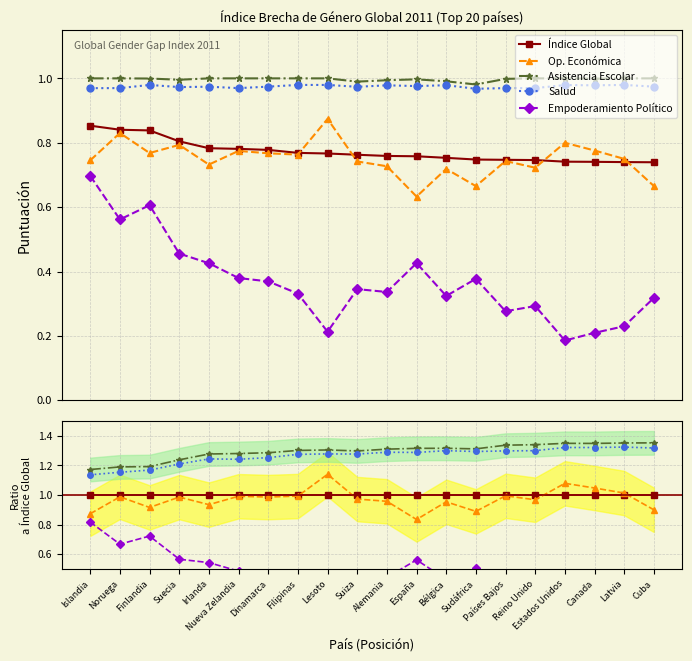

Between Canada and Bélgica, which is larger?

Canada